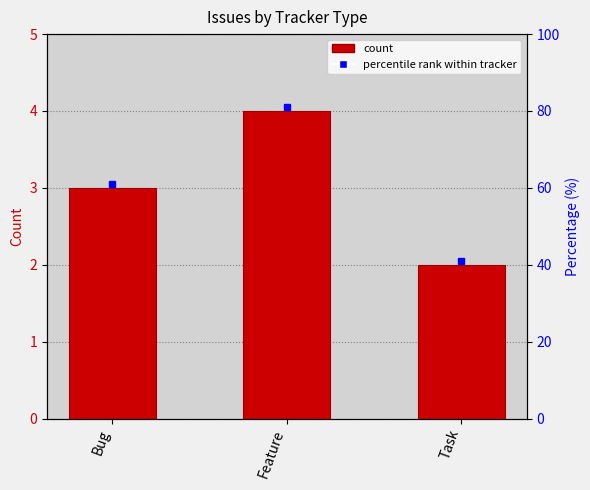

Reading left to right, transcribe all the data shown in this chart.

Bug=3	Feature=4	Task=2